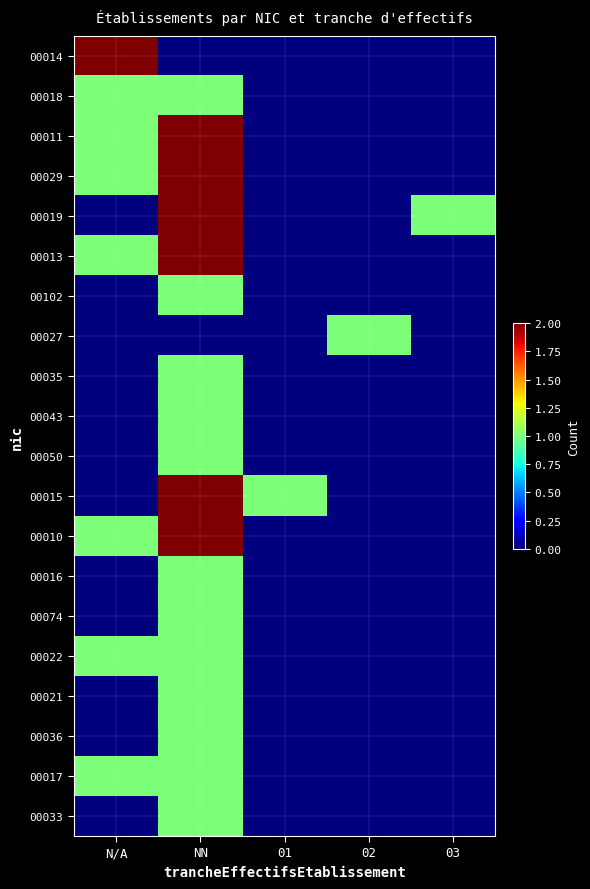

Reading left to right, extract all data points from this chart.

00014: N/A=2	NN=0	01=0	02=0	03=0
00018: N/A=1	NN=1	01=0	02=0	03=0
00011: N/A=1	NN=2	01=0	02=0	03=0
00029: N/A=1	NN=2	01=0	02=0	03=0
00019: N/A=0	NN=2	01=0	02=0	03=1
00013: N/A=1	NN=2	01=0	02=0	03=0
00102: N/A=0	NN=1	01=0	02=0	03=0
00027: N/A=0	NN=0	01=0	02=1	03=0
00035: N/A=0	NN=1	01=0	02=0	03=0
00043: N/A=0	NN=1	01=0	02=0	03=0
00050: N/A=0	NN=1	01=0	02=0	03=0
00015: N/A=0	NN=2	01=1	02=0	03=0
00010: N/A=1	NN=2	01=0	02=0	03=0
00016: N/A=0	NN=1	01=0	02=0	03=0
00074: N/A=0	NN=1	01=0	02=0	03=0
00022: N/A=1	NN=1	01=0	02=0	03=0
00021: N/A=0	NN=1	01=0	02=0	03=0
00036: N/A=0	NN=1	01=0	02=0	03=0
00017: N/A=1	NN=1	01=0	02=0	03=0
00033: N/A=0	NN=1	01=0	02=0	03=0